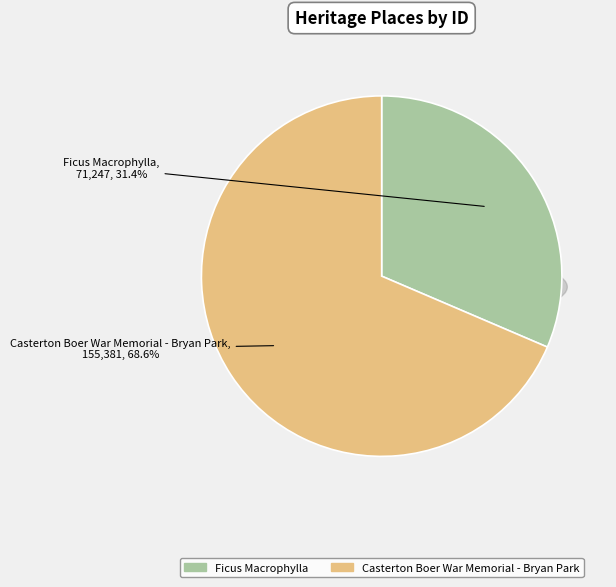

To the nearest percent, what is the difference between the Casterton Boer War Memorial - Bryan Park and Ficus Macrophylla slice percentages?

37%